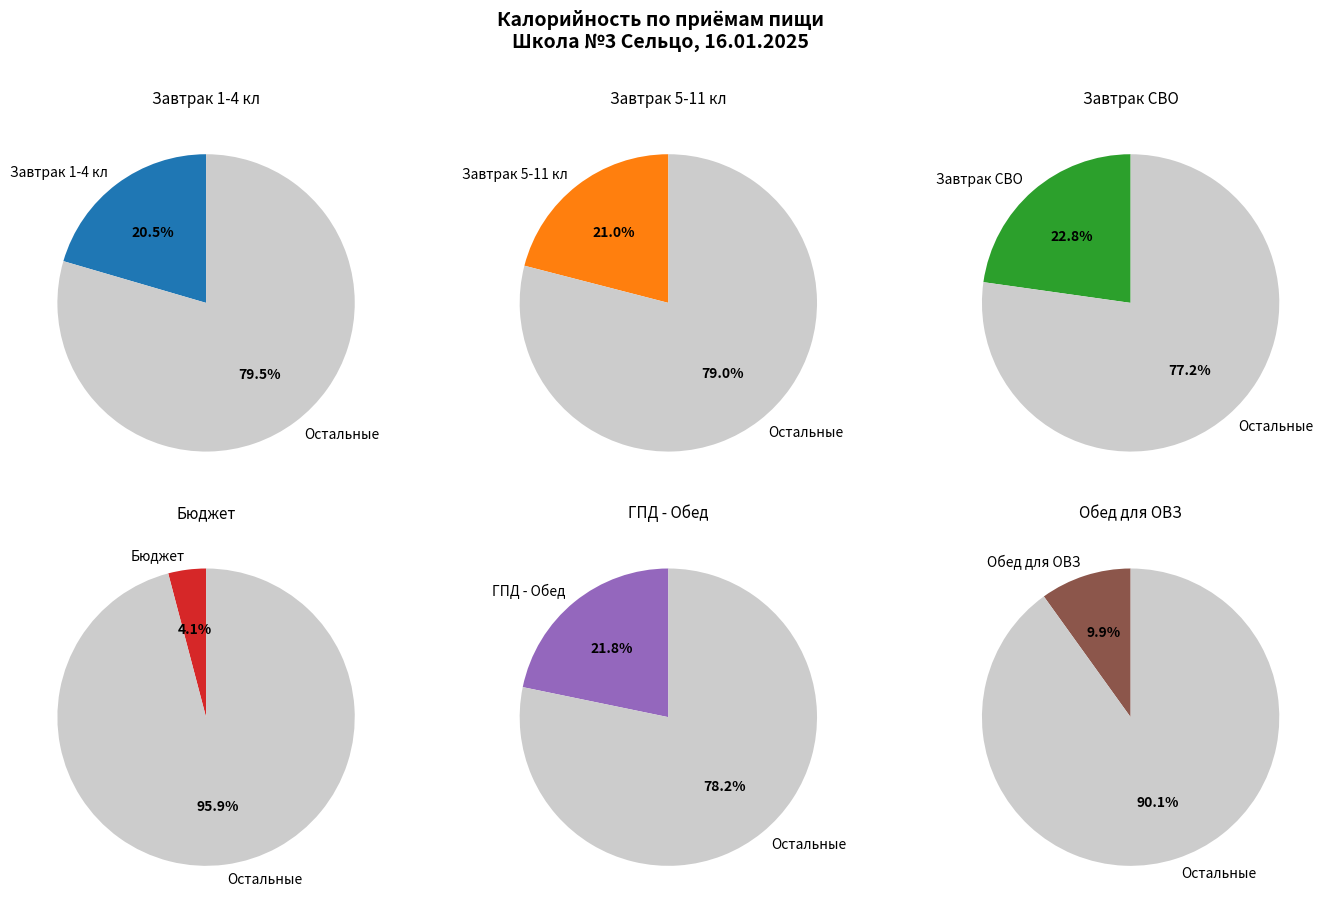

Is Бюджет the majority of the pie?

No